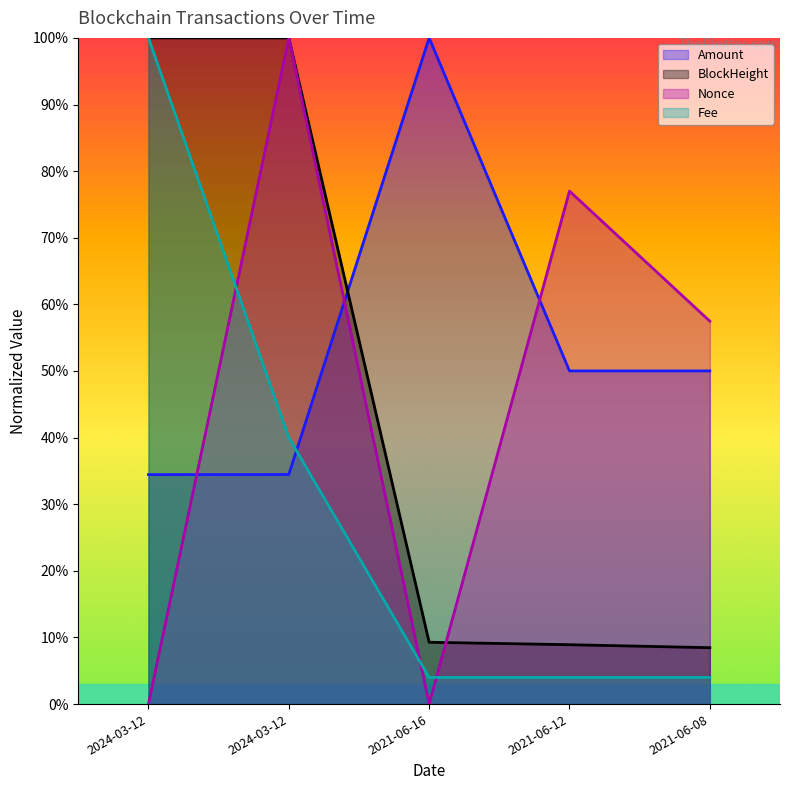

Which series changed the most between 2024-03-12 and 2021-06-12?

BlockHeight